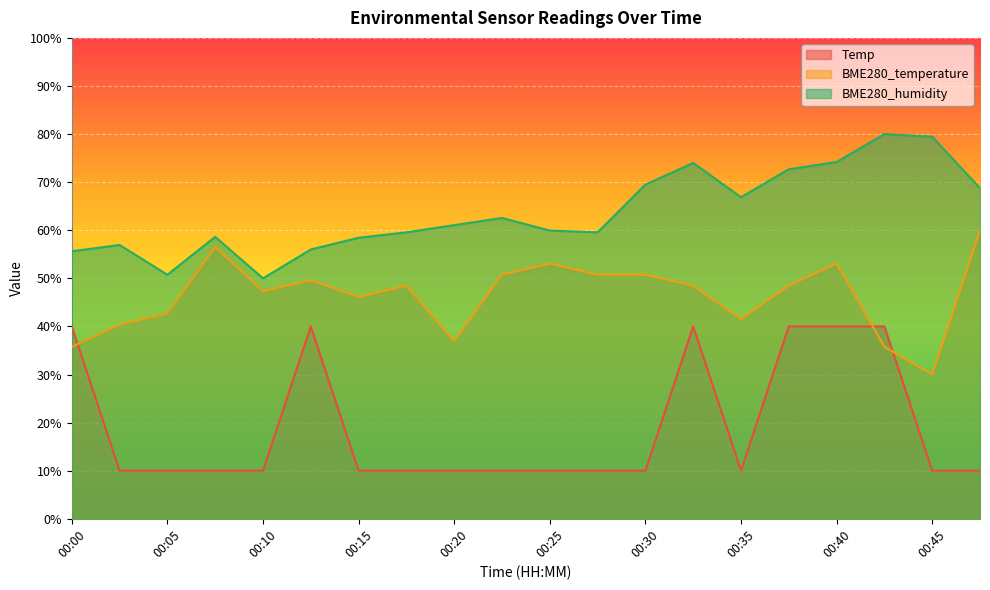

True or false: BME280_humidity and BME280_temperature intersect in this chart.

False